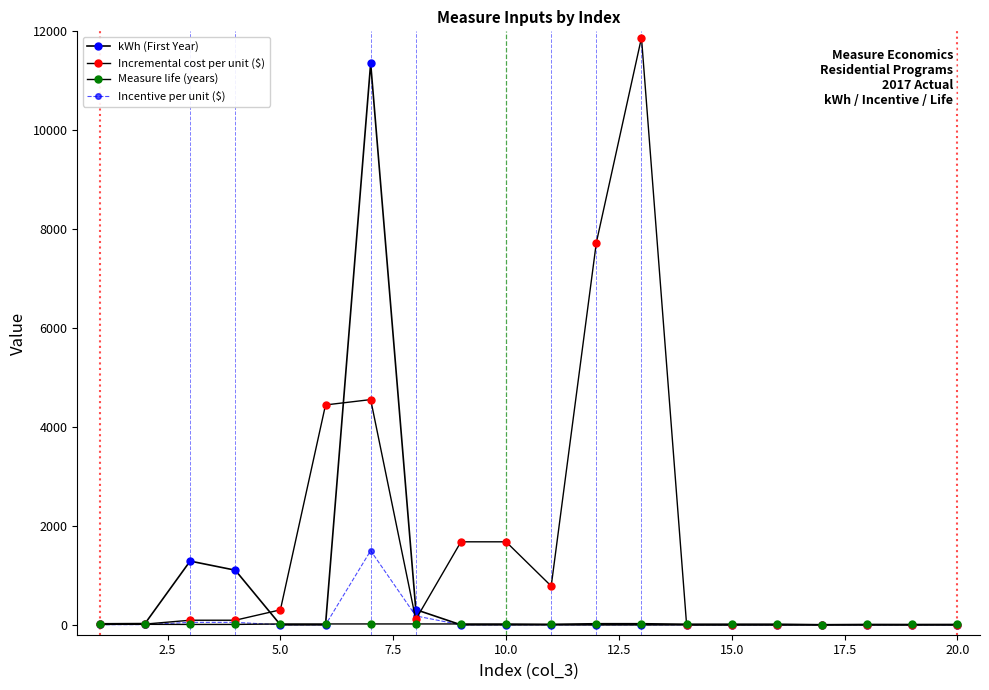

Which series has the largest total across all categories?

Incremental cost per unit ($)